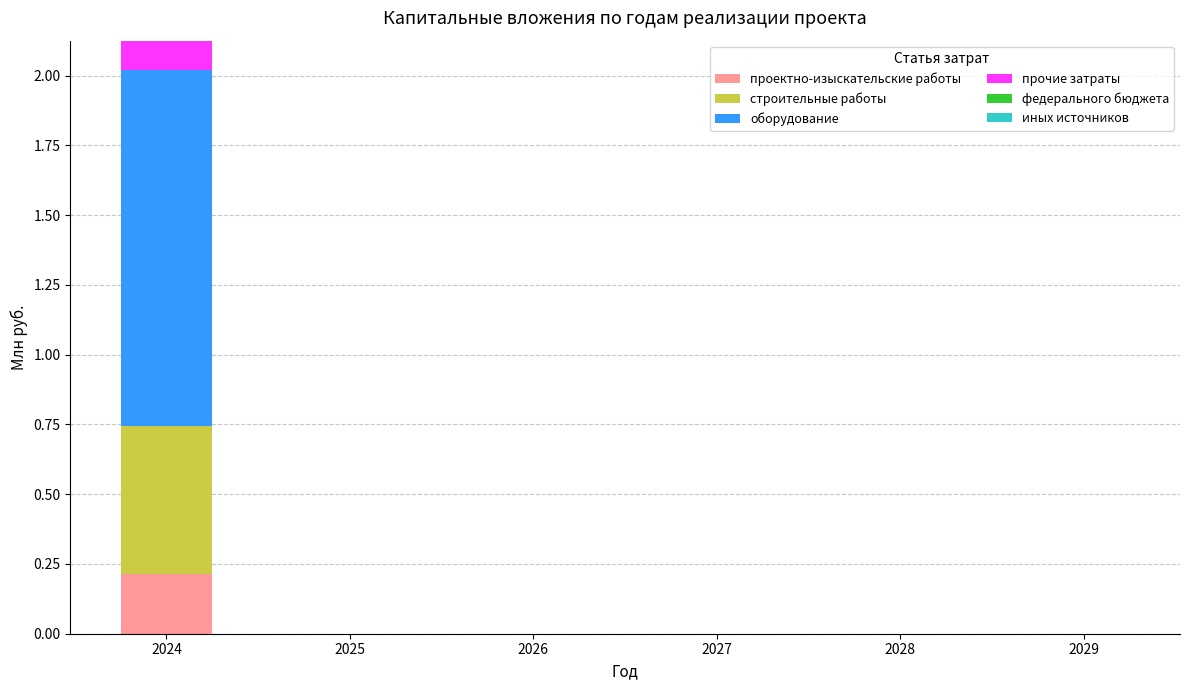

At which label does проектно-изыскательские работы reach its peak?

2024